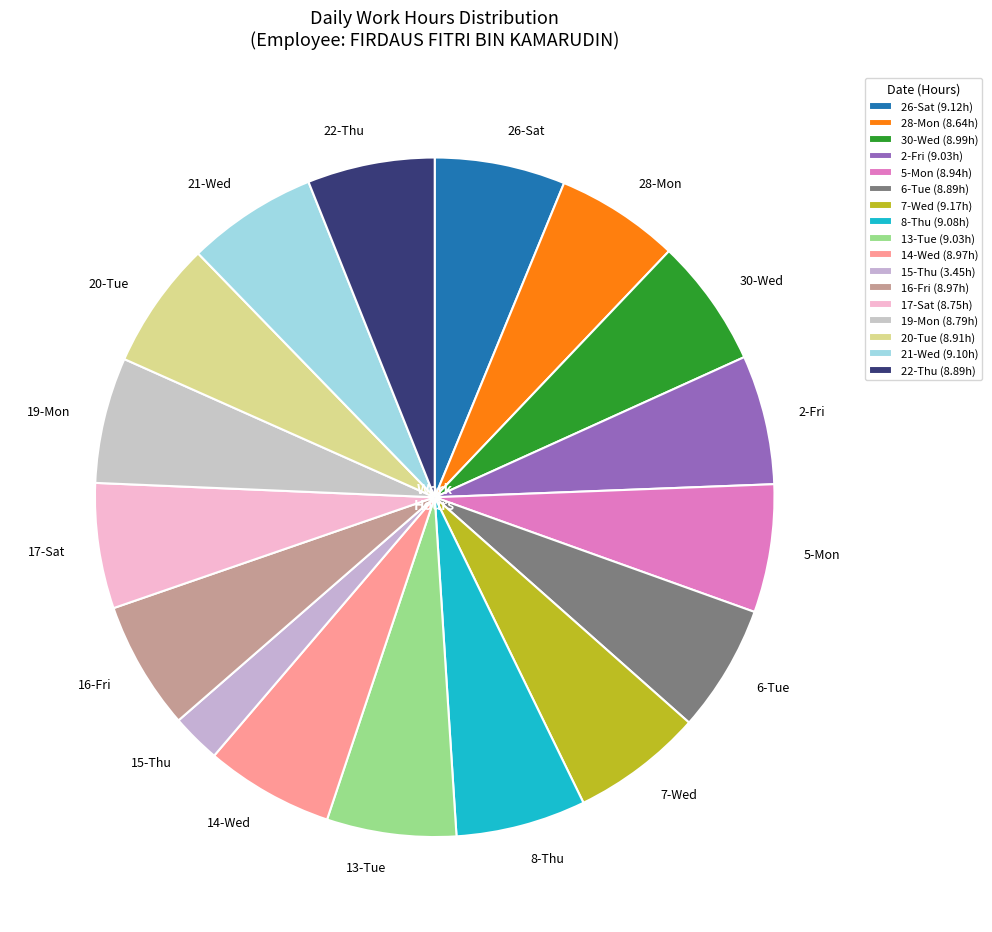

Between 21-Wed and 15-Thu, which is larger?

21-Wed